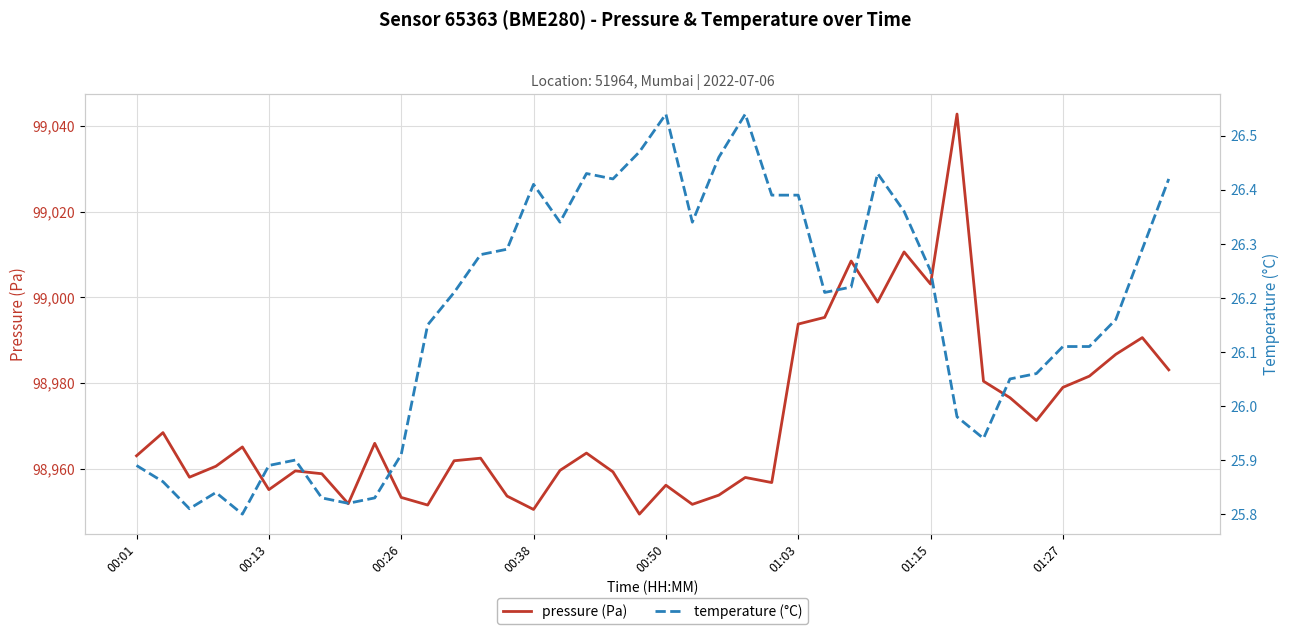

True or false: temperature (°C) and pressure (Pa) intersect in this chart.

False